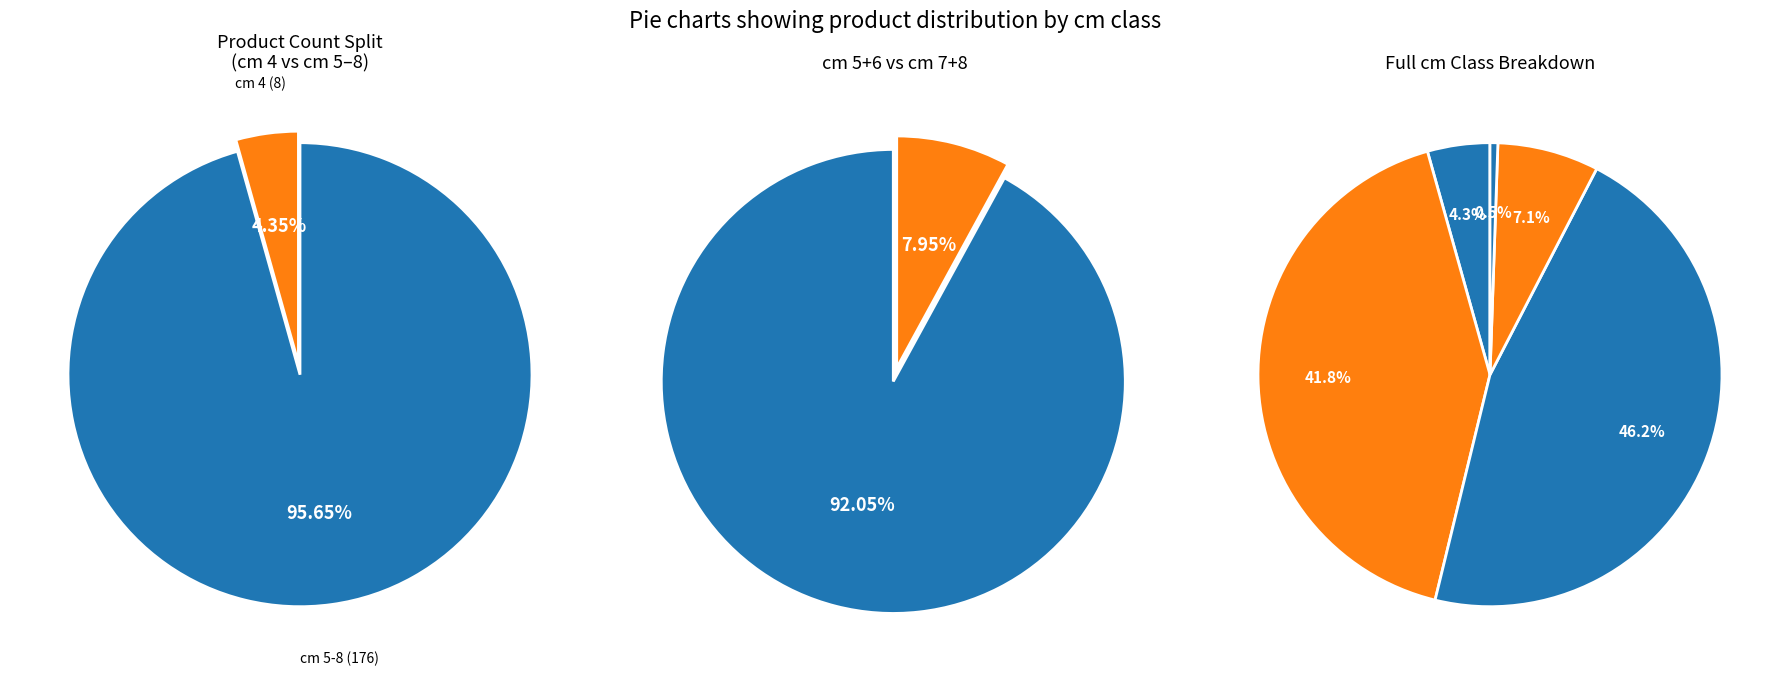

What portion of the pie excludes cm 6?

53.8%